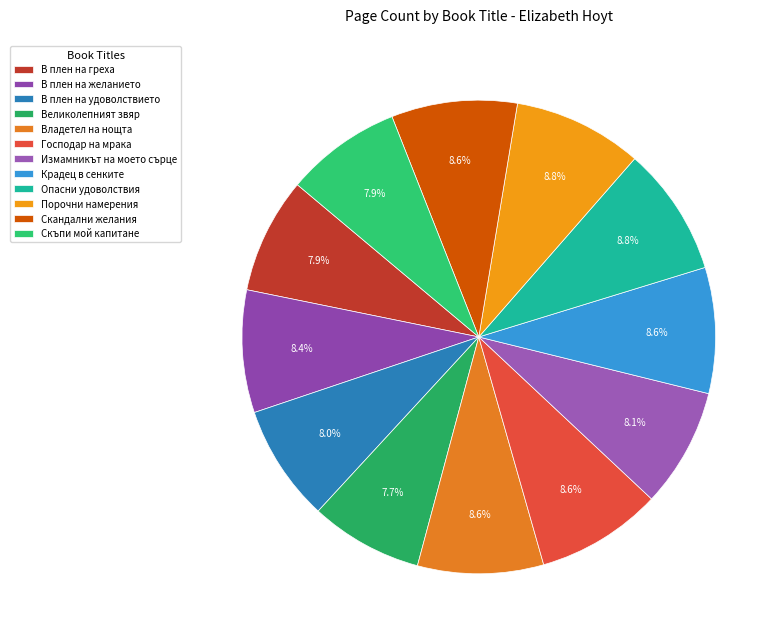

How many segments does this pie chart have?

12